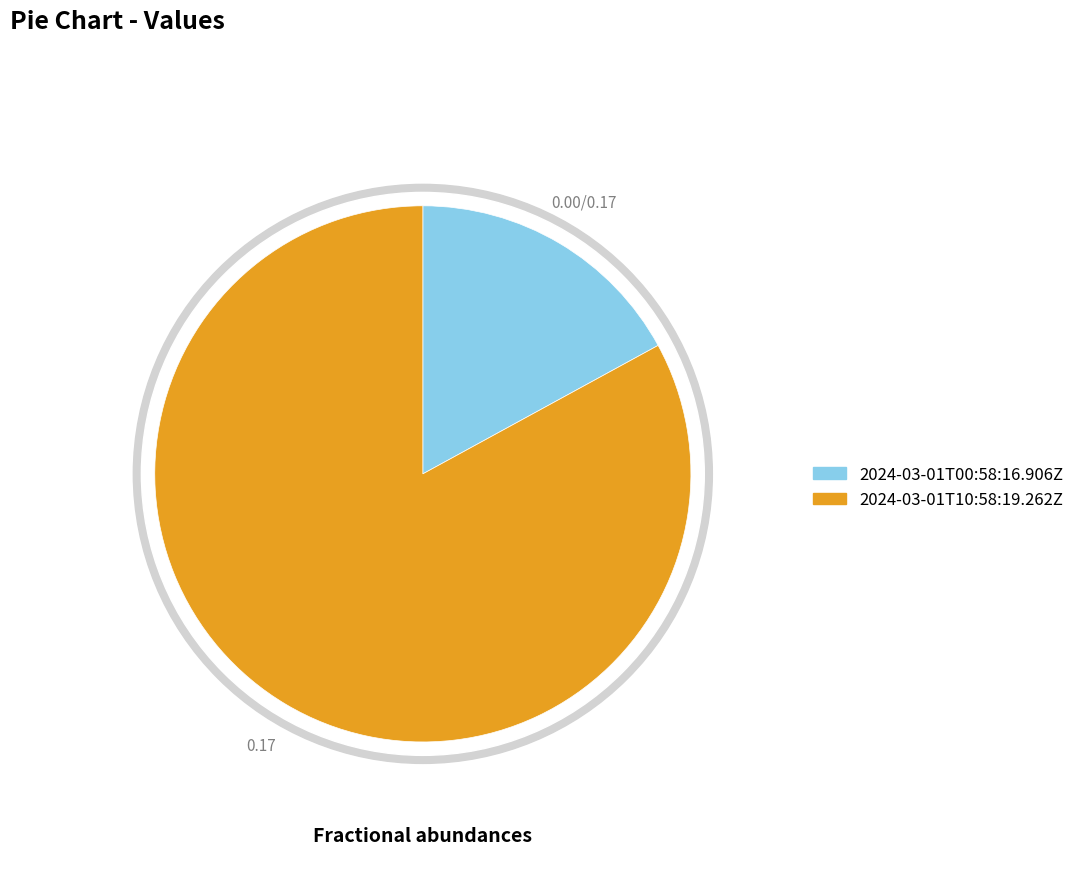

True or false: 2024-03-01T10:58:19.262Z accounts for 83% of the total.

True